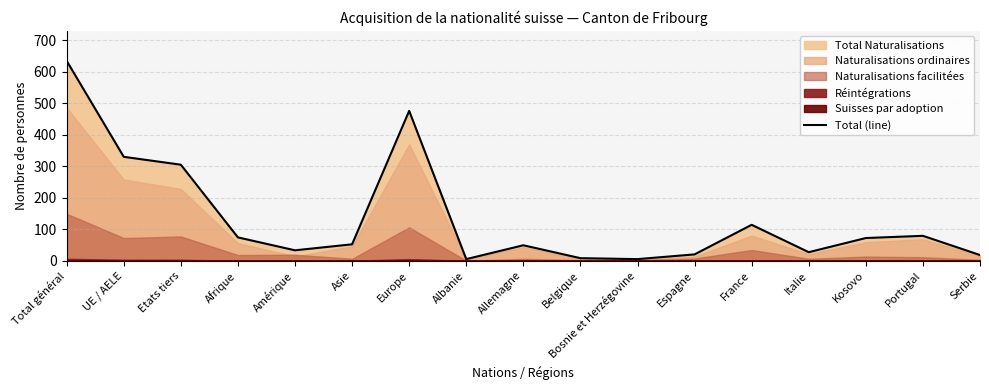

What is the difference between the second highest and second lowest values?

471